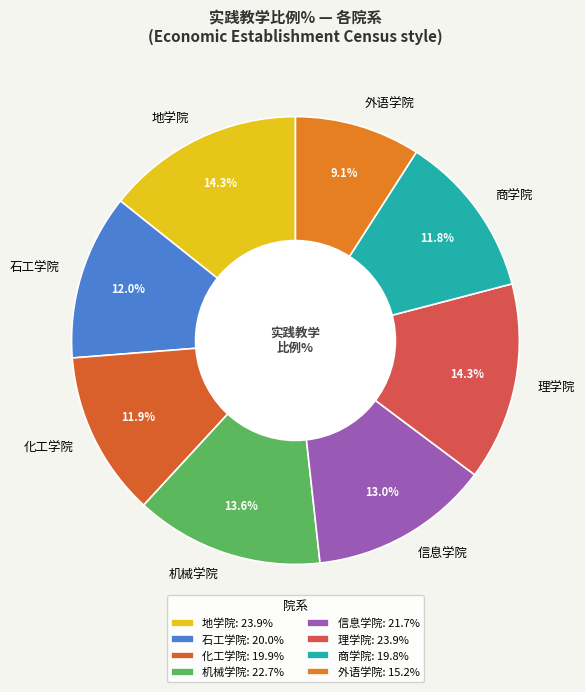

What is the smallest slice in the pie chart?

外语学院